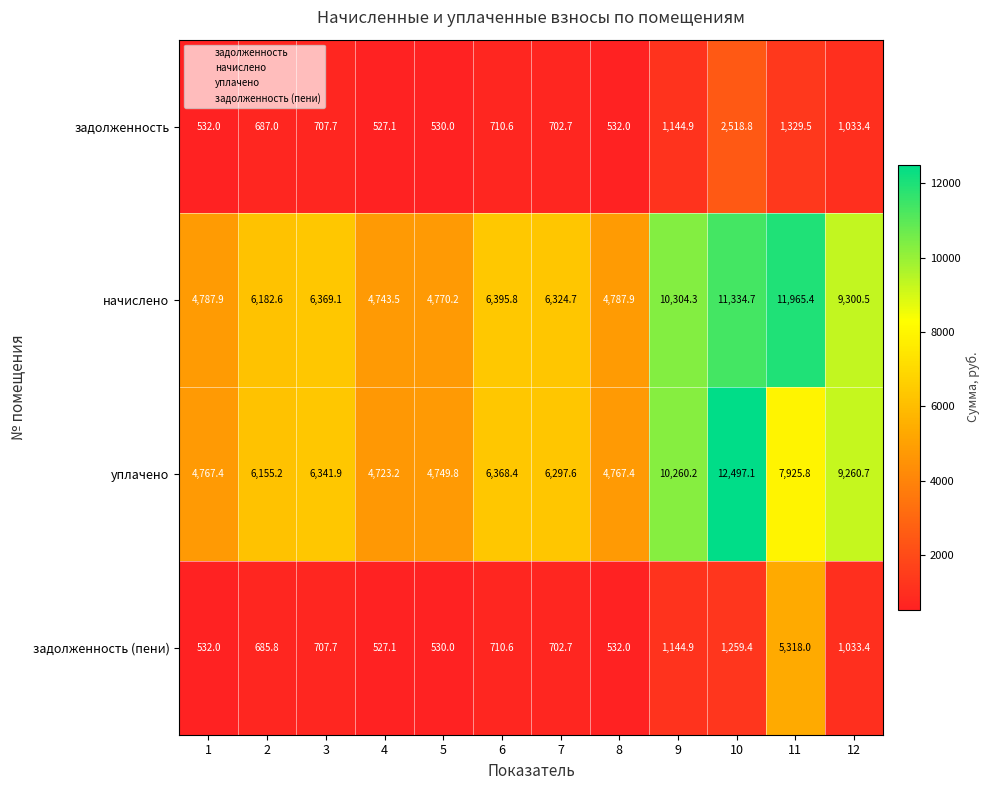

What is the difference between the задолженность values at 5 and 7?

172.7